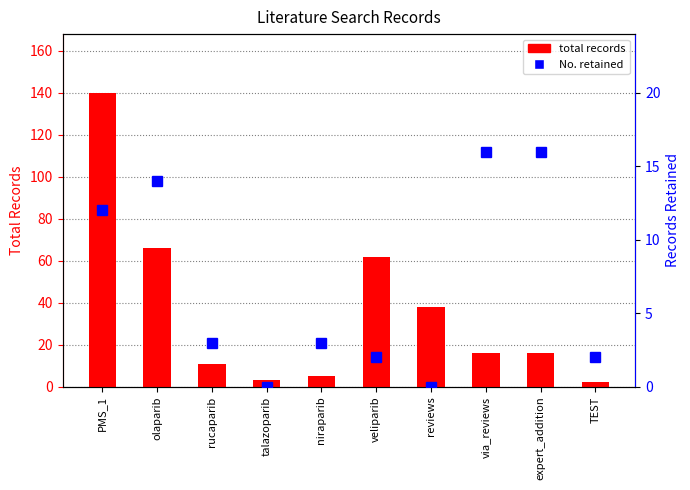

What is the average value of the No. retained series?

7